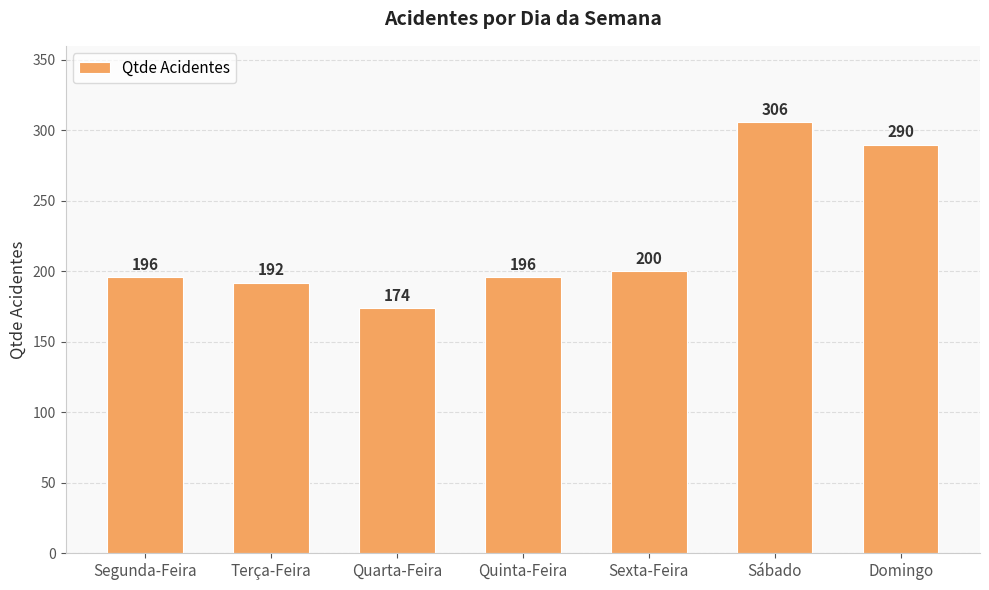

What is the value of the 5th bar from the left?

200